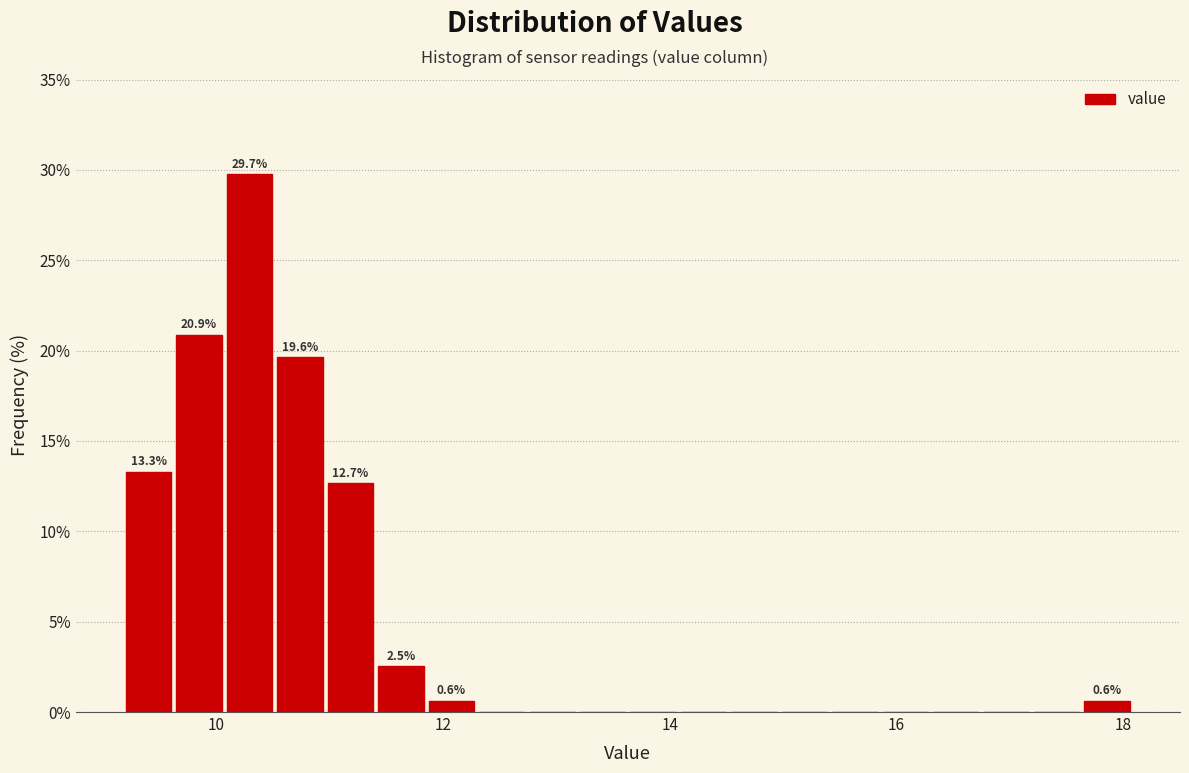

Around what value on the x-axis is the tallest bar? Give the approximate position of its centre, as read against the axis.

10.2